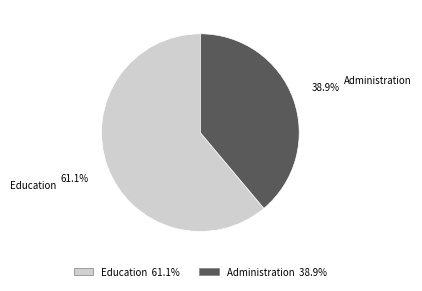

How many segments does this pie chart have?

2